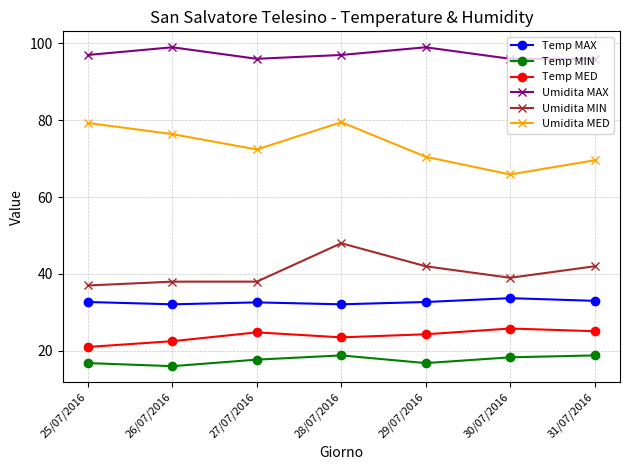

The Temp MED series shows 31.6 at 29/07/2016. True or false?

False